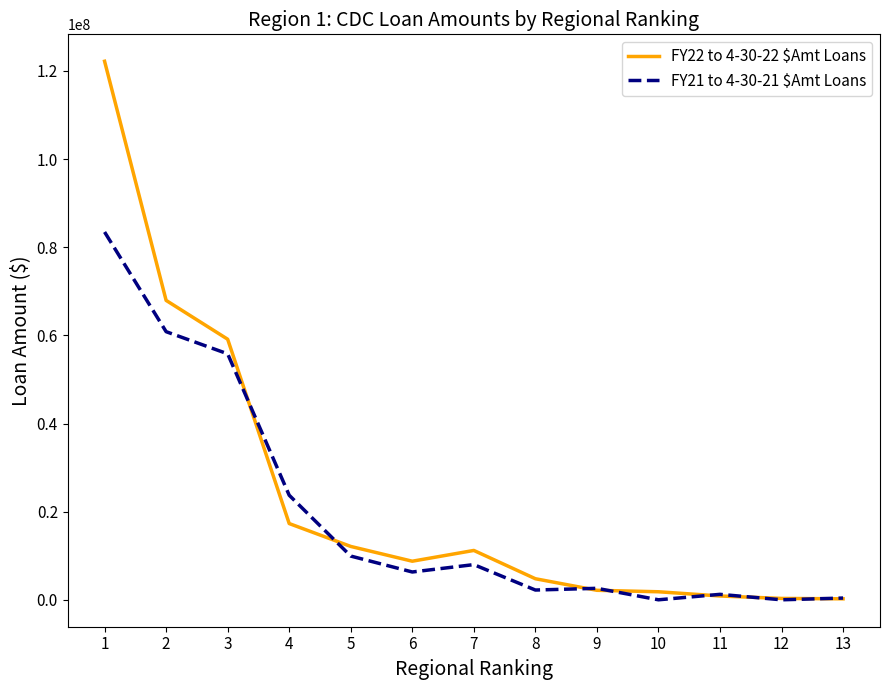

The value of FY21 to 4-30-21 $Amt Loans at 4 is 40364553. True or false?

False